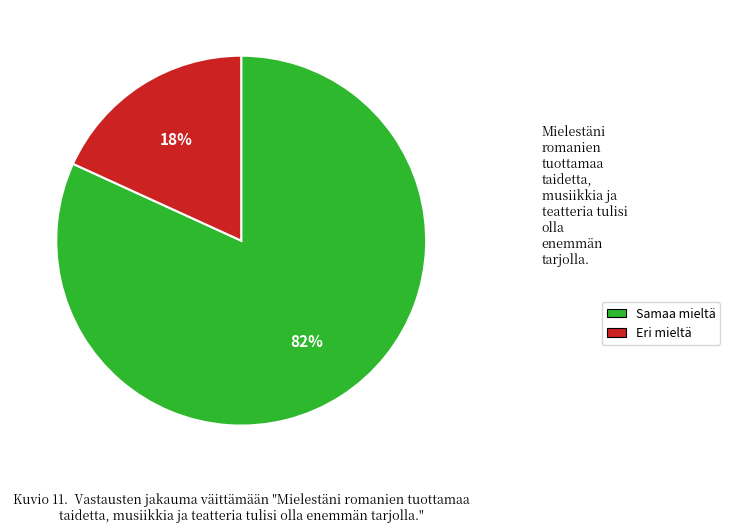

How many segments does this pie chart have?

2